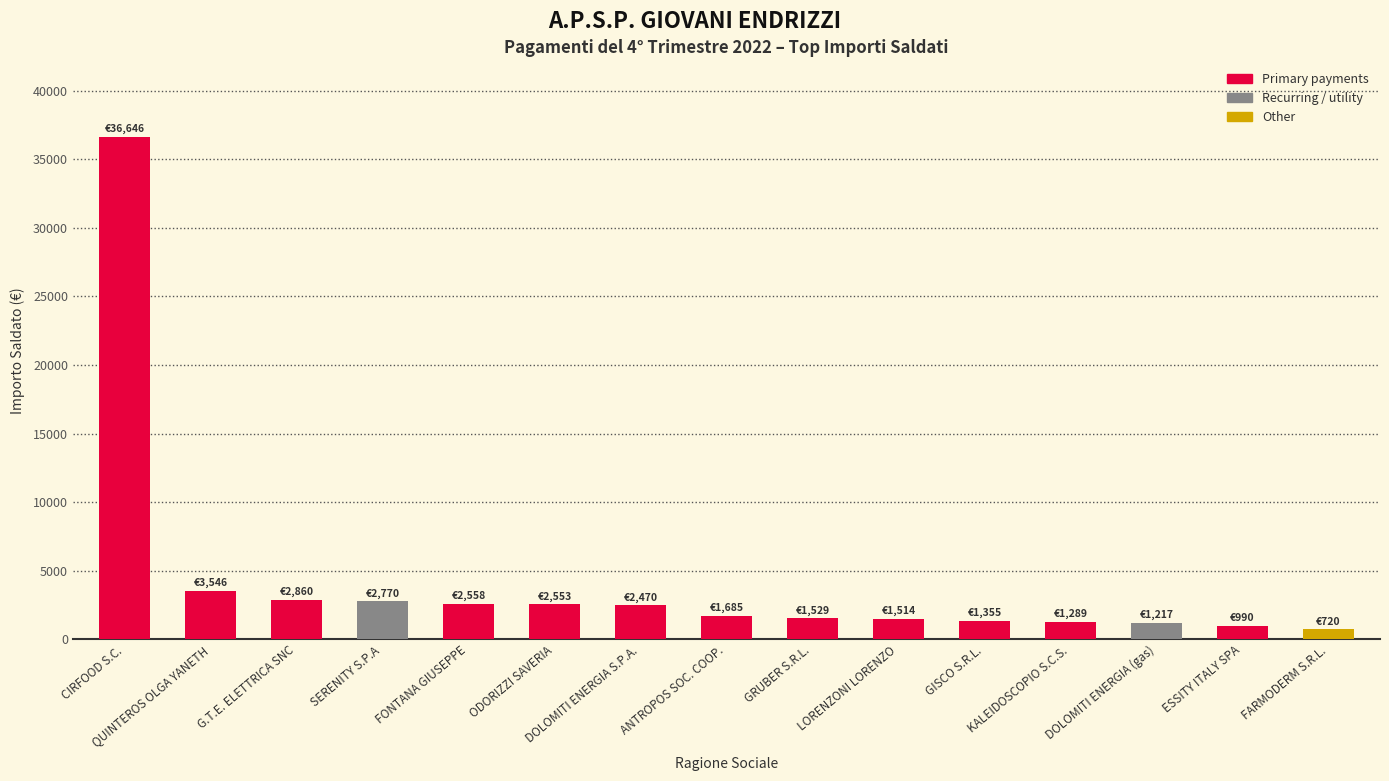

What is the average value?

4246.8